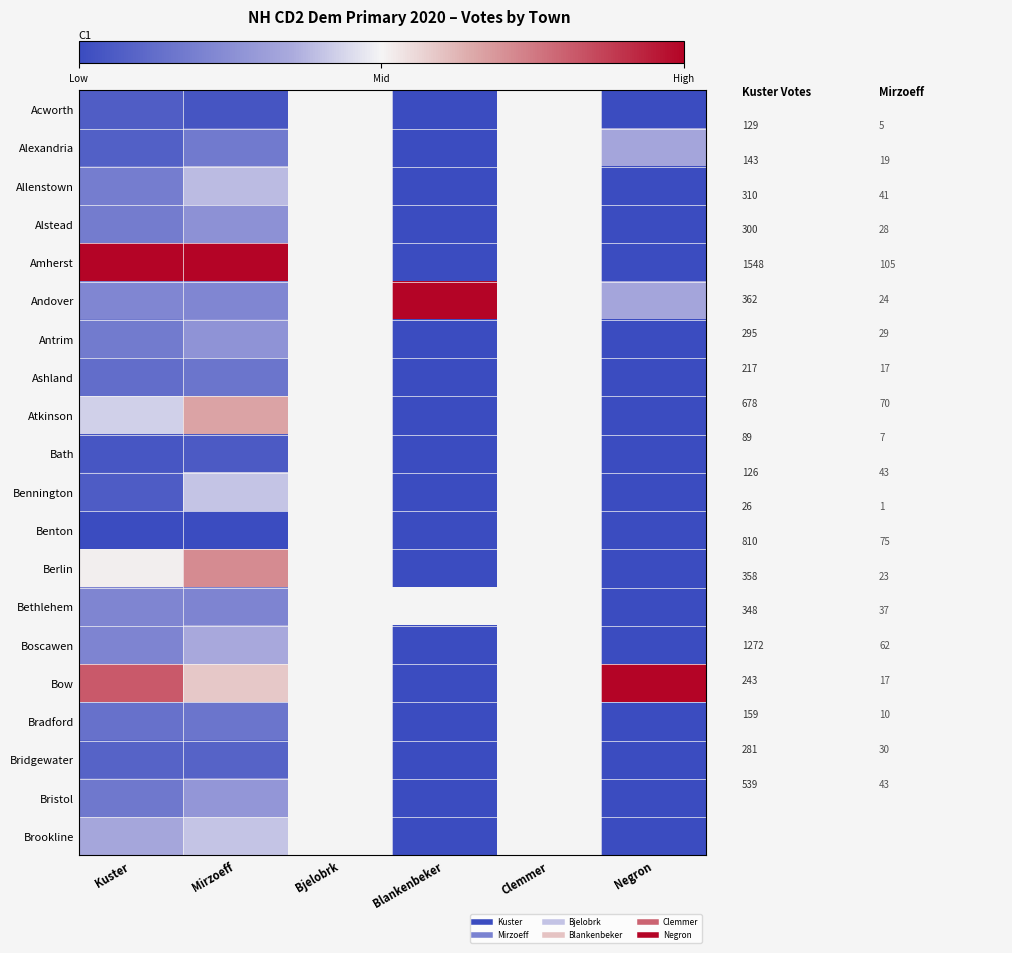

Reading left to right, list all the values displayed in this chart.

Acworth: Kuster=-0.9	Mirzoeff=-0.9	Bjelobrk=0.0	Blankenbeker=-1.0	Clemmer=0.0	Negron=-1.0
Alexandria: Kuster=-0.8	Mirzoeff=-0.7	Bjelobrk=0.0	Blankenbeker=-1.0	Clemmer=0.0	Negron=-0.3
Allenstown: Kuster=-0.6	Mirzoeff=-0.2	Bjelobrk=0.0	Blankenbeker=-1.0	Clemmer=0.0	Negron=-1.0
Alstead: Kuster=-0.6	Mirzoeff=-0.5	Bjelobrk=0.0	Blankenbeker=-1.0	Clemmer=0.0	Negron=-1.0
Amherst: Kuster=1.0	Mirzoeff=1.0	Bjelobrk=0.0	Blankenbeker=-1.0	Clemmer=0.0	Negron=-1.0
Andover: Kuster=-0.6	Mirzoeff=-0.6	Bjelobrk=0.0	Blankenbeker=1.0	Clemmer=0.0	Negron=-0.3
Antrim: Kuster=-0.6	Mirzoeff=-0.5	Bjelobrk=0.0	Blankenbeker=-1.0	Clemmer=0.0	Negron=-1.0
Ashland: Kuster=-0.7	Mirzoeff=-0.7	Bjelobrk=0.0	Blankenbeker=-1.0	Clemmer=0.0	Negron=-1.0
Atkinson: Kuster=-0.1	Mirzoeff=0.3	Bjelobrk=0.0	Blankenbeker=-1.0	Clemmer=0.0	Negron=-1.0
Bath: Kuster=-0.9	Mirzoeff=-0.9	Bjelobrk=0.0	Blankenbeker=-1.0	Clemmer=0.0	Negron=-1.0
Bennington: Kuster=-0.9	Mirzoeff=-0.2	Bjelobrk=0.0	Blankenbeker=-1.0	Clemmer=0.0	Negron=-1.0
Benton: Kuster=-1.0	Mirzoeff=-1.0	Bjelobrk=0.0	Blankenbeker=-1.0	Clemmer=0.0	Negron=-1.0
Berlin: Kuster=0.0	Mirzoeff=0.4	Bjelobrk=0.0	Blankenbeker=-1.0	Clemmer=0.0	Negron=-1.0
Bethlehem: Kuster=-0.6	Mirzoeff=-0.6	Bjelobrk=0.0	Blankenbeker=0.0	Clemmer=0.0	Negron=-1.0
Boscawen: Kuster=-0.6	Mirzoeff=-0.3	Bjelobrk=0.0	Blankenbeker=-1.0	Clemmer=0.0	Negron=-1.0
Bow: Kuster=0.6	Mirzoeff=0.2	Bjelobrk=0.0	Blankenbeker=-1.0	Clemmer=0.0	Negron=1.0
Bradford: Kuster=-0.7	Mirzoeff=-0.7	Bjelobrk=0.0	Blankenbeker=-1.0	Clemmer=0.0	Negron=-1.0
Bridgewater: Kuster=-0.8	Mirzoeff=-0.8	Bjelobrk=0.0	Blankenbeker=-1.0	Clemmer=0.0	Negron=-1.0
Bristol: Kuster=-0.7	Mirzoeff=-0.4	Bjelobrk=0.0	Blankenbeker=-1.0	Clemmer=0.0	Negron=-1.0
Brookline: Kuster=-0.3	Mirzoeff=-0.2	Bjelobrk=0.0	Blankenbeker=-1.0	Clemmer=0.0	Negron=-1.0